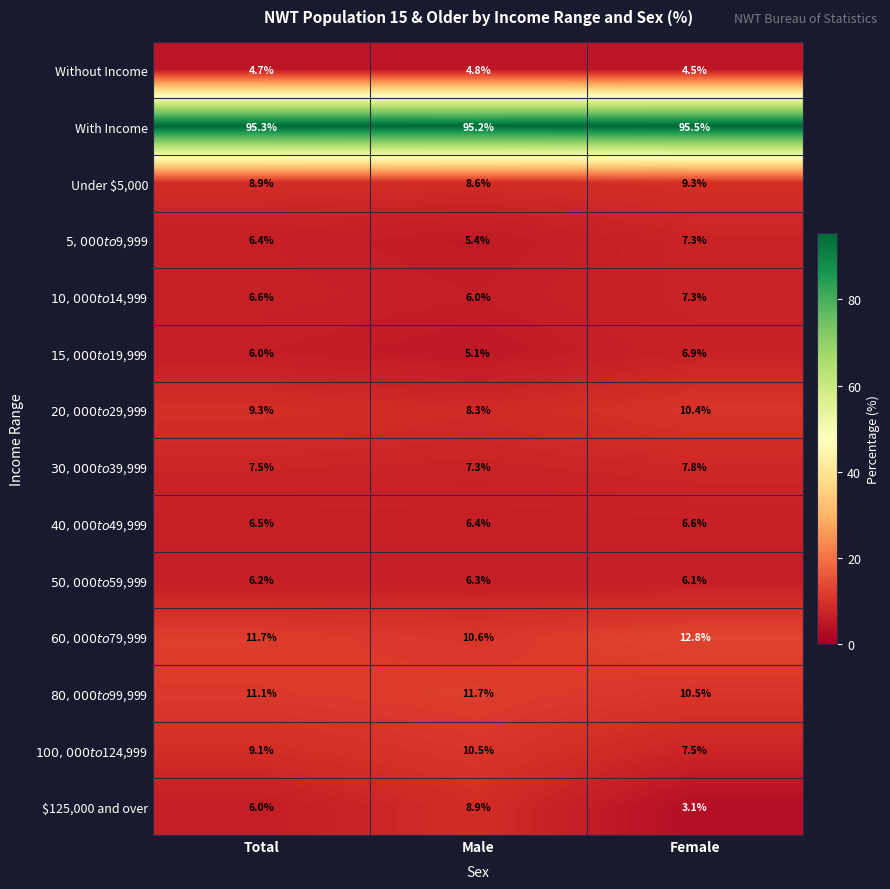

At which category is the sum across all series the highest?

Female